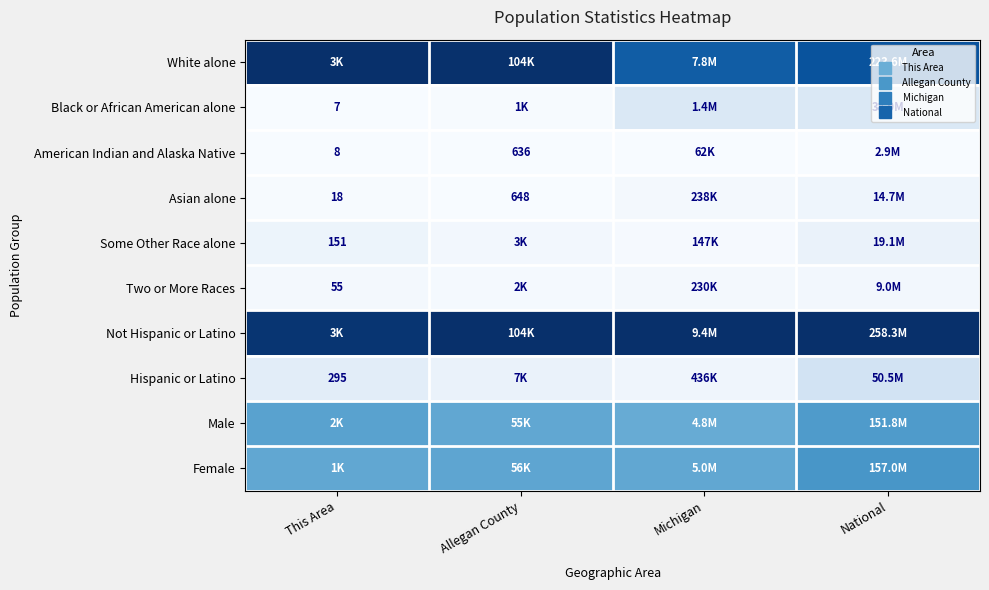

At which category does the chart reach its minimum across all series?

This Area